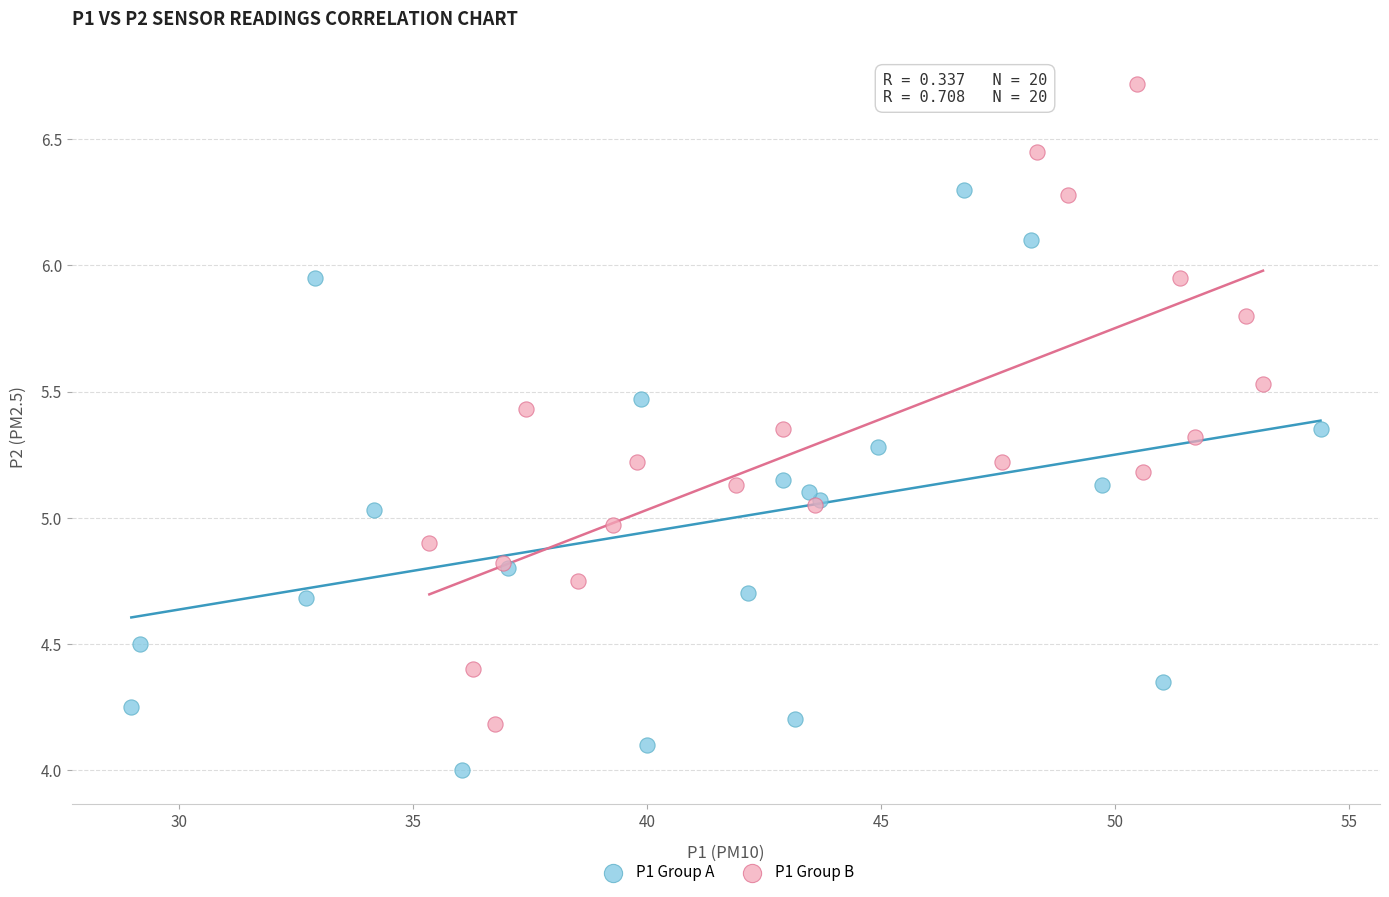

Which series contains the highest Y value?

P1 Group B